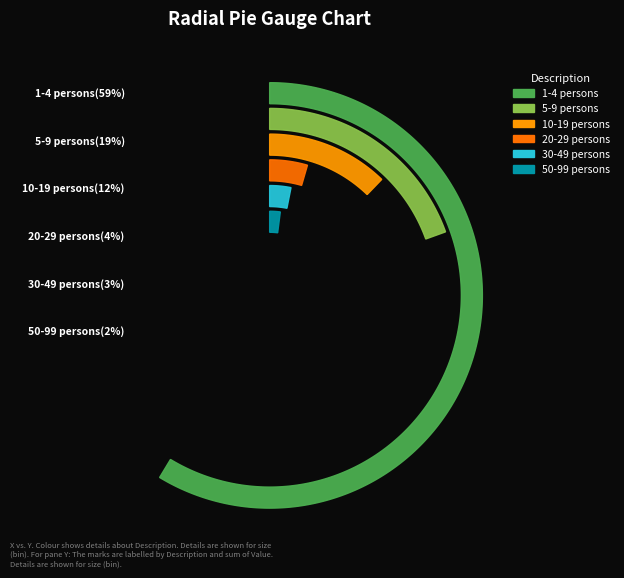

Which has a higher value, 20-29 persons or 5-9 persons?

5-9 persons